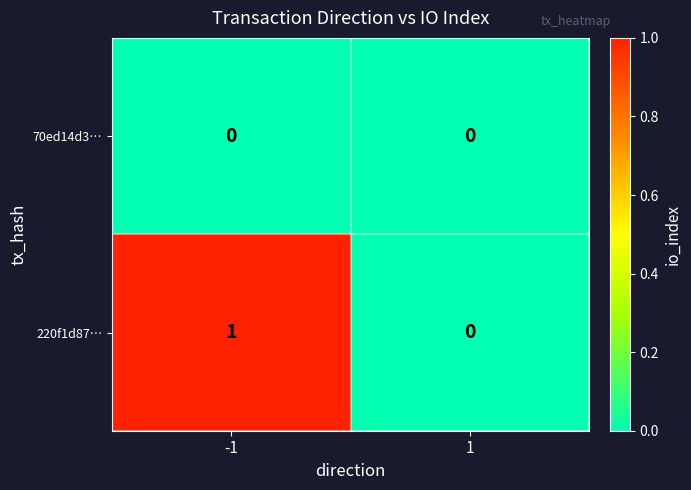

Reading right to left, extract all data points from this chart.

70ed14d3…: 0	0
220f1d87…: 0	1